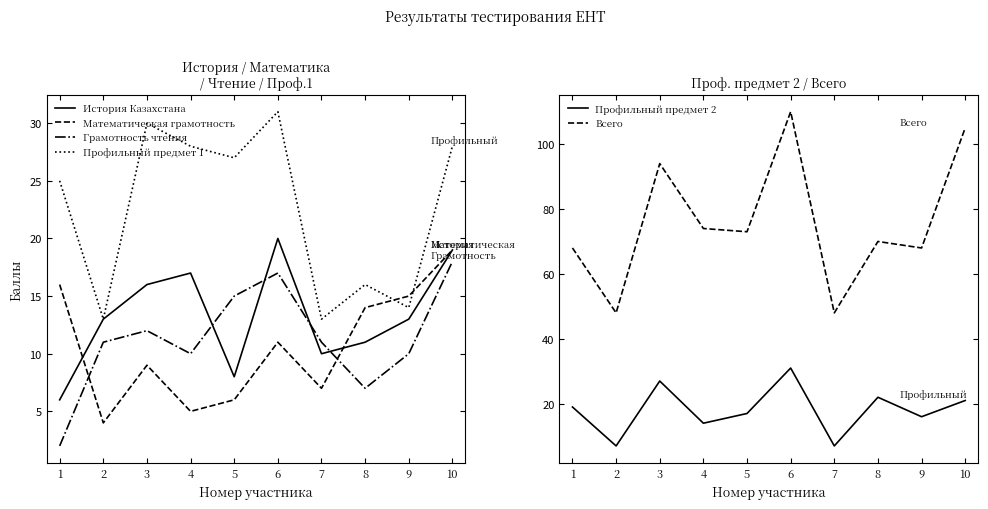

True or false: Всего and Профильный предмет 2 intersect in this chart.

False